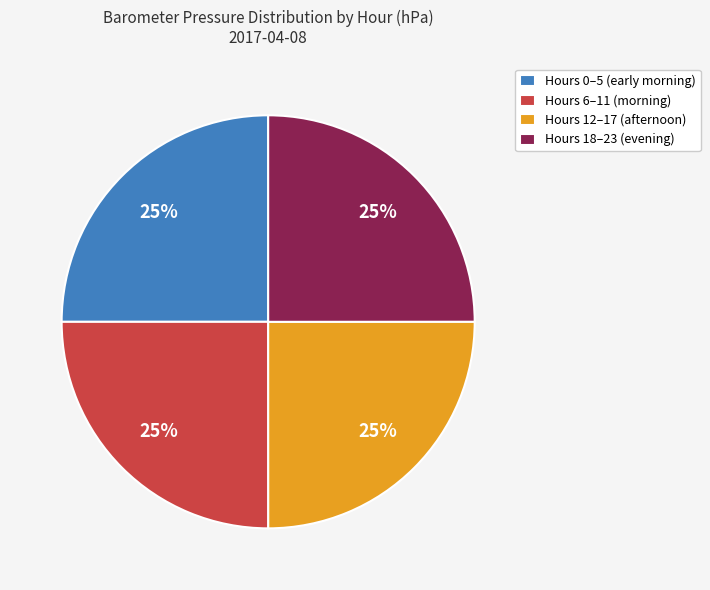

What percentage is the Hours 6–11 (morning) slice, to the nearest percent?

25%